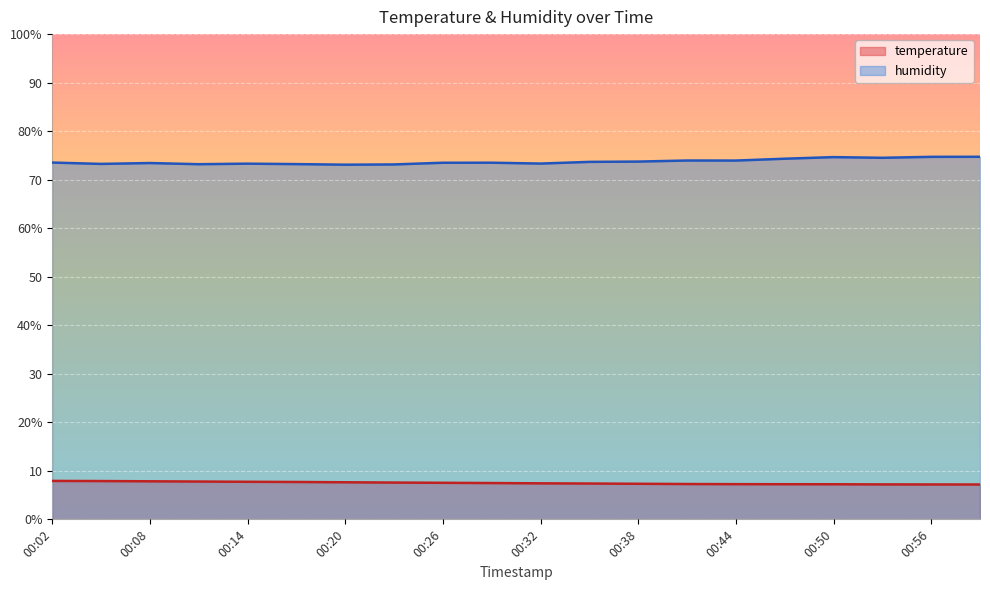

What is the sum of the humidity values at 00:14 and 00:20?

146.4